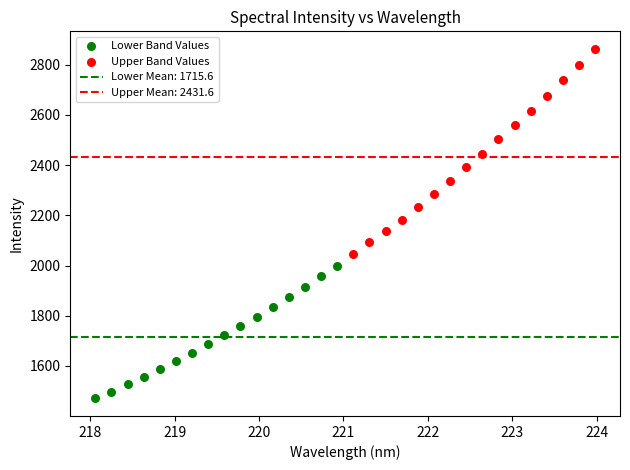

Which series contains the lowest Y value?

Lower Band Values